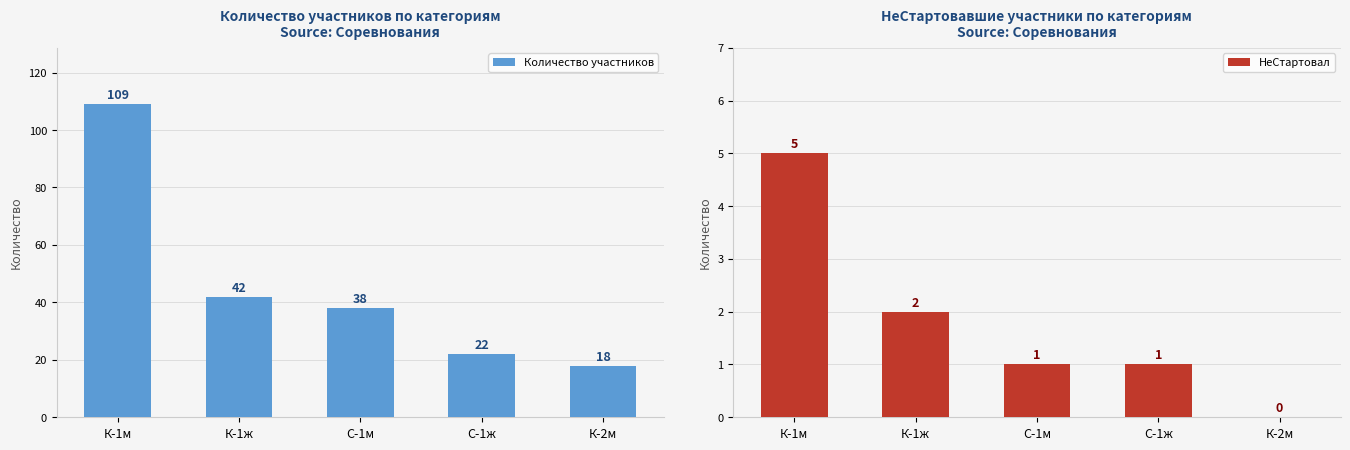

The value of Количество участников at К-1ж is 62. True or false?

False